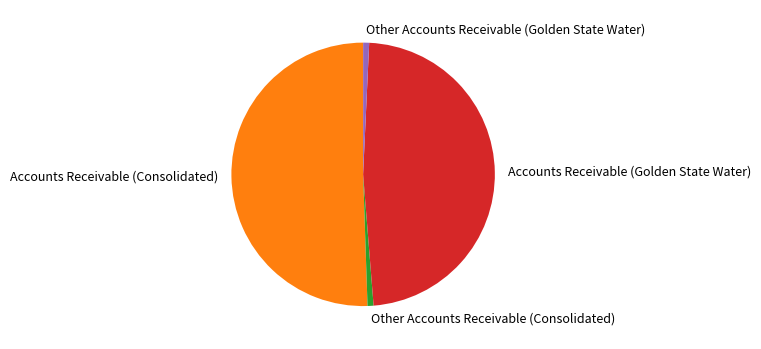

Is the sum of Other Accounts Receivable (Golden State Water) and Accounts Receivable (Golden State Water) greater than half?

No